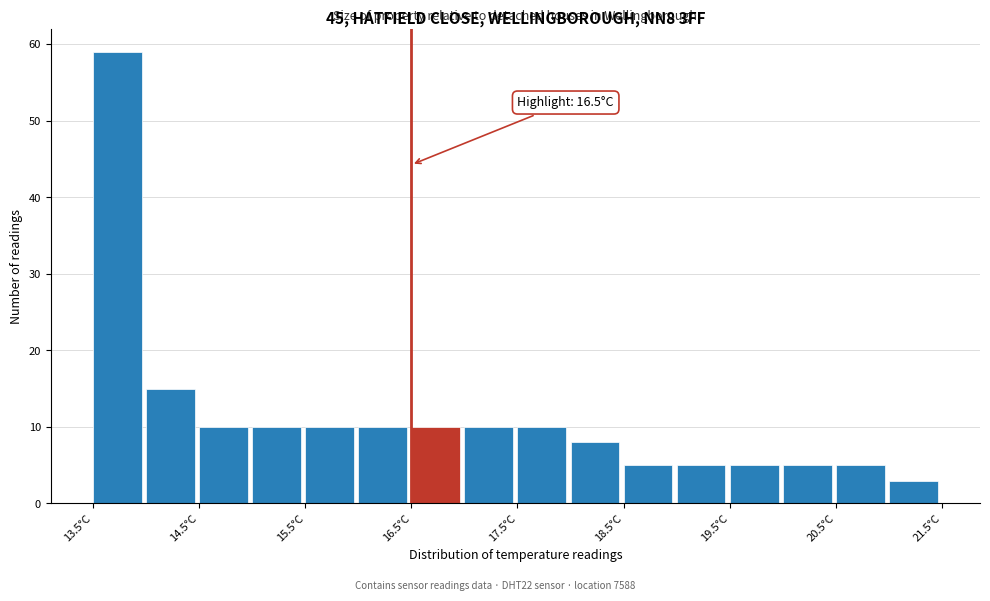

Which range on the x-axis has the tallest bar?

13.5 to 14.0